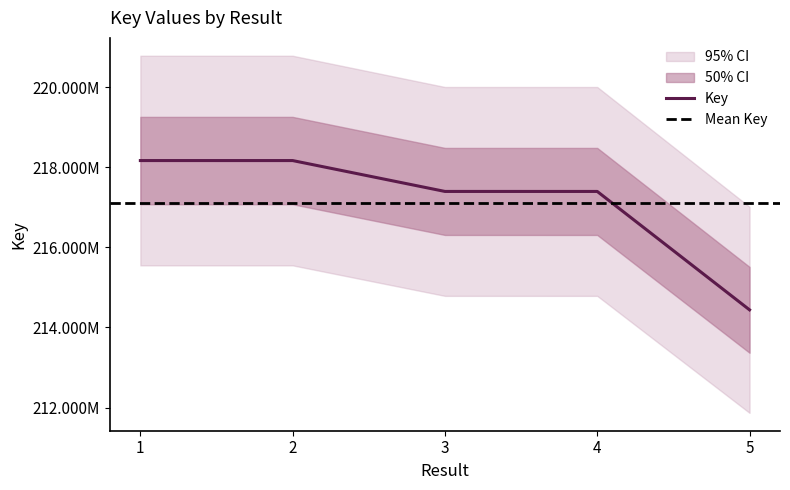

What is the difference between the second highest and minimum values?

3728649